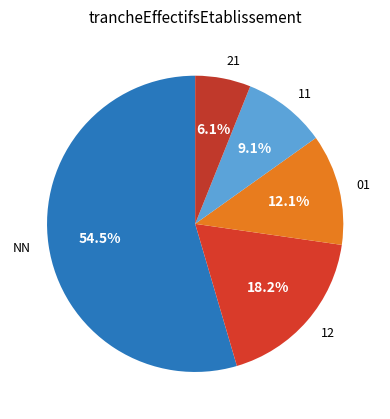

Rank the categories by value from highest to lowest.

NN, 12, 01, 11, 21